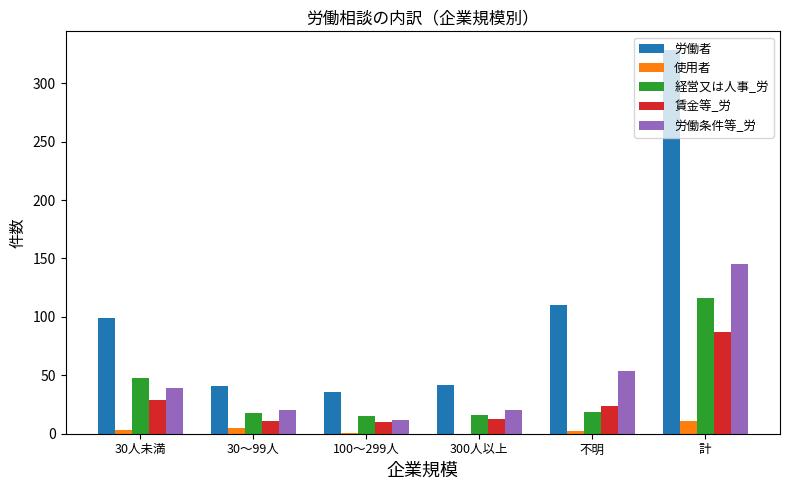

Which series has the largest total across all categories?

労働者